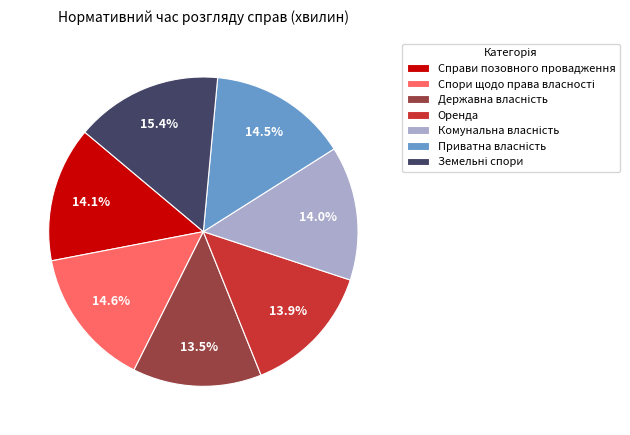

To the nearest percent, what is the average slice percentage?

14%